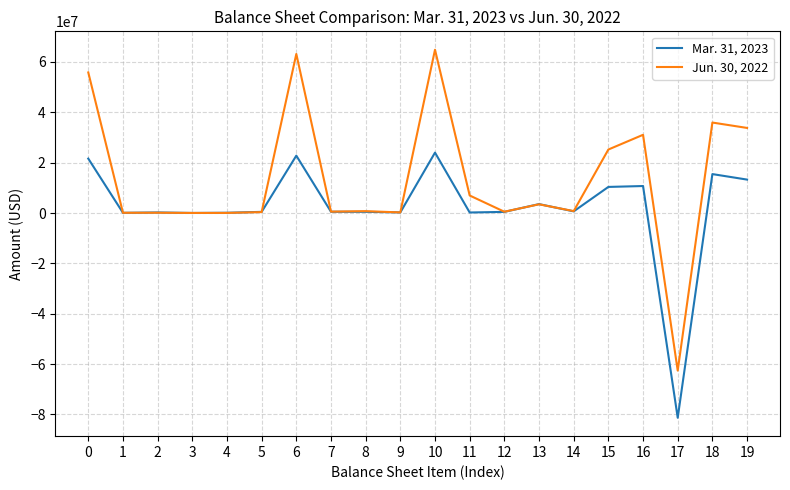

Which series has the largest total across all categories?

Jun. 30, 2022